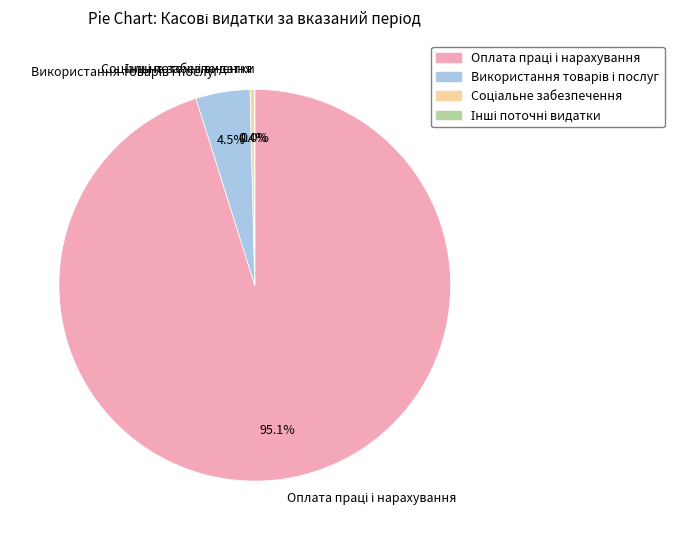

Is there any slice that represents more than half of the pie?

Yes